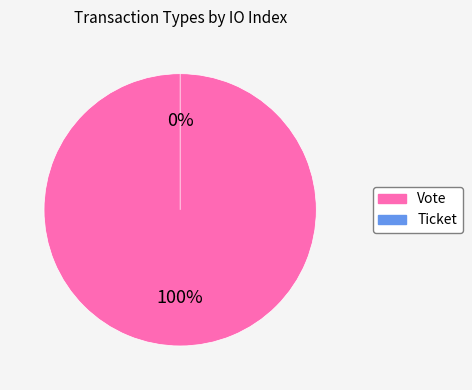

Which has a higher value, Vote or Ticket?

Vote